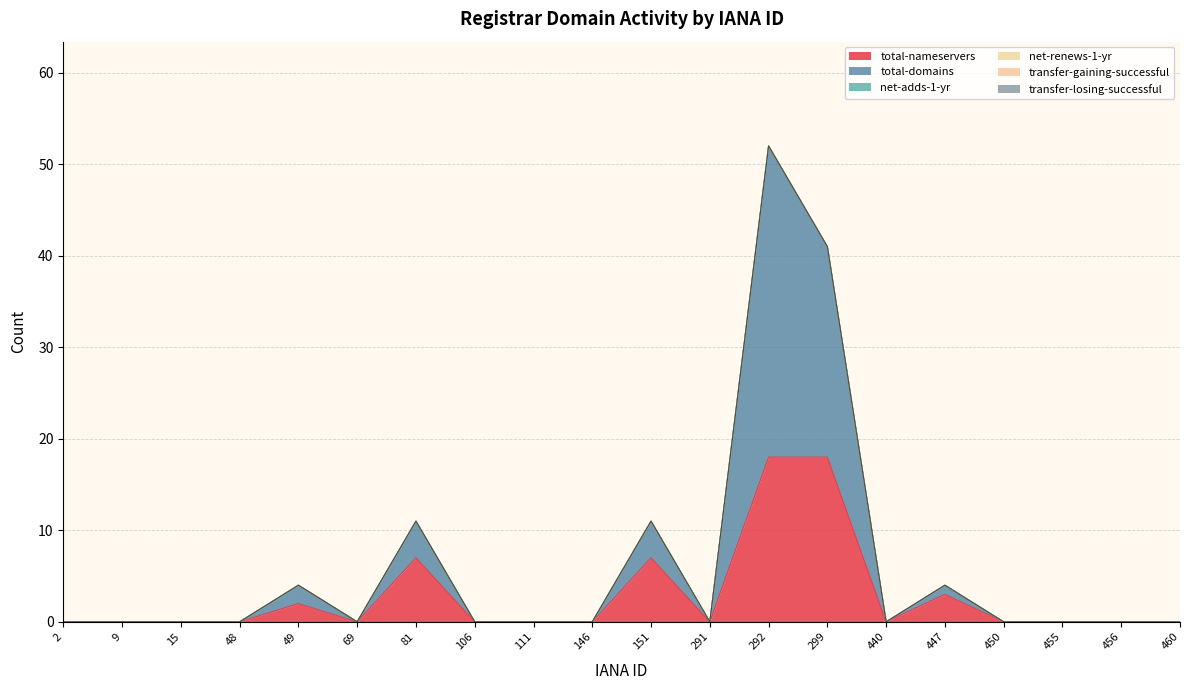

True or false: transfer-gaining-successful and net-renews-1-yr cross at least once.

False